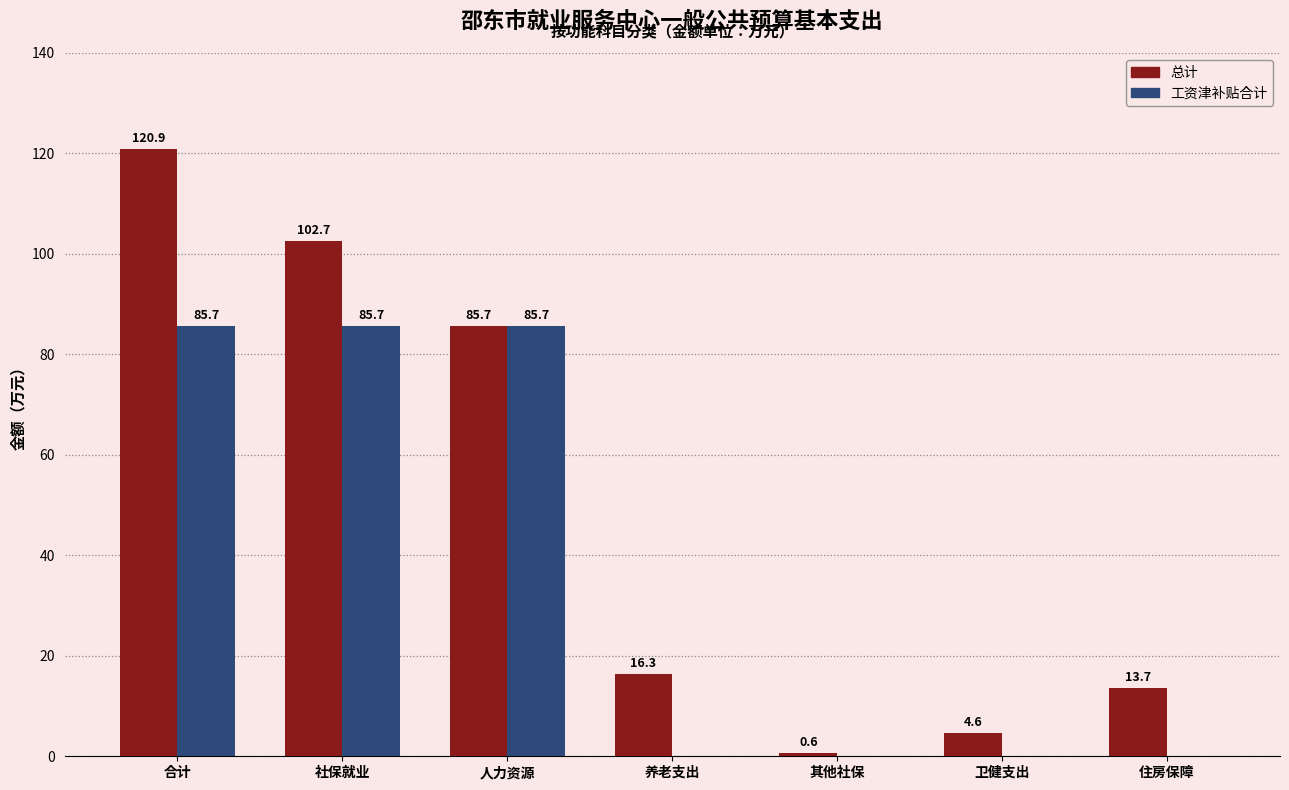

Read the 工资津补贴合计 value at 社保就业.

85.7